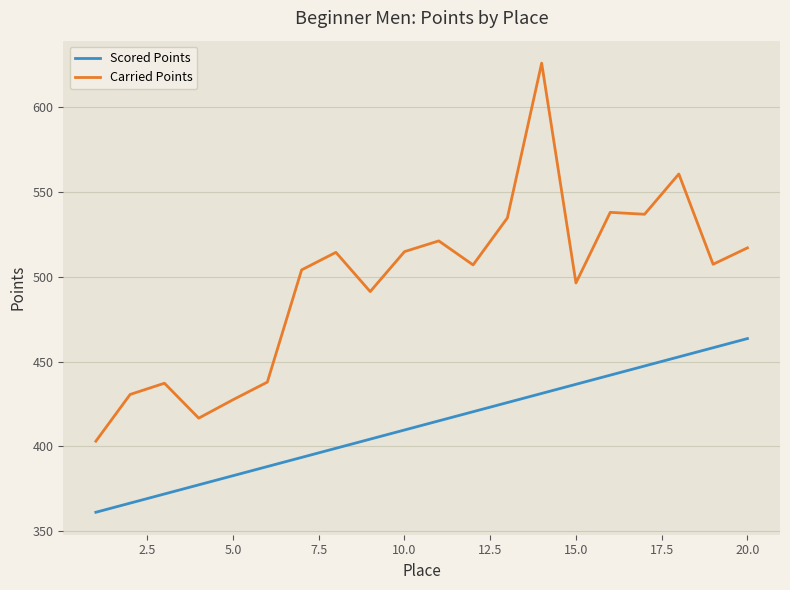

Which series has the widest spread of values?

Carried Points